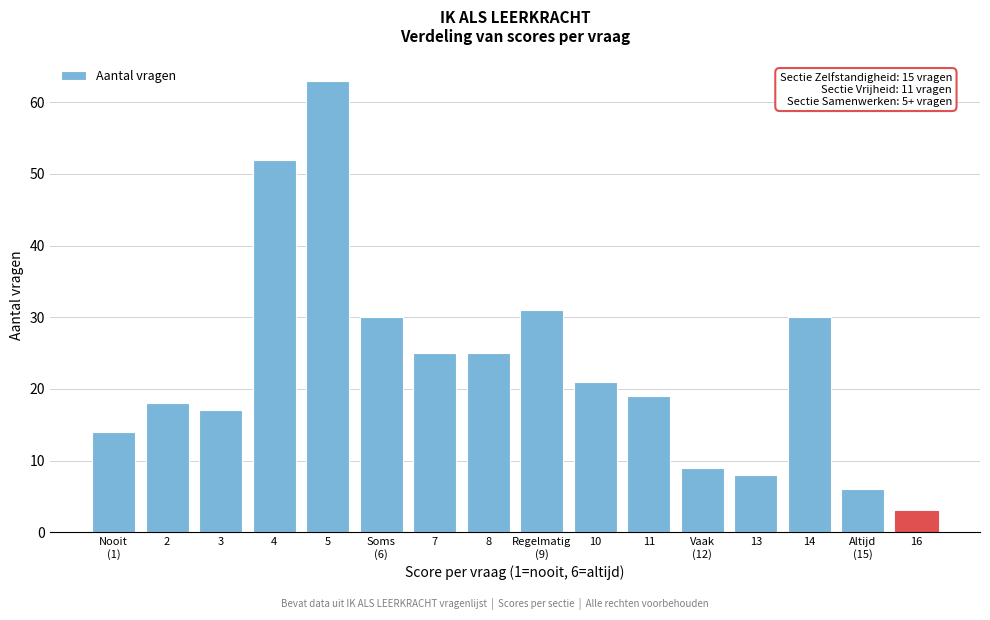

Reading left to right, list all the values displayed in this chart.

14	18	17	52	63	30	25	25	31	21	19	9	8	30	6	3